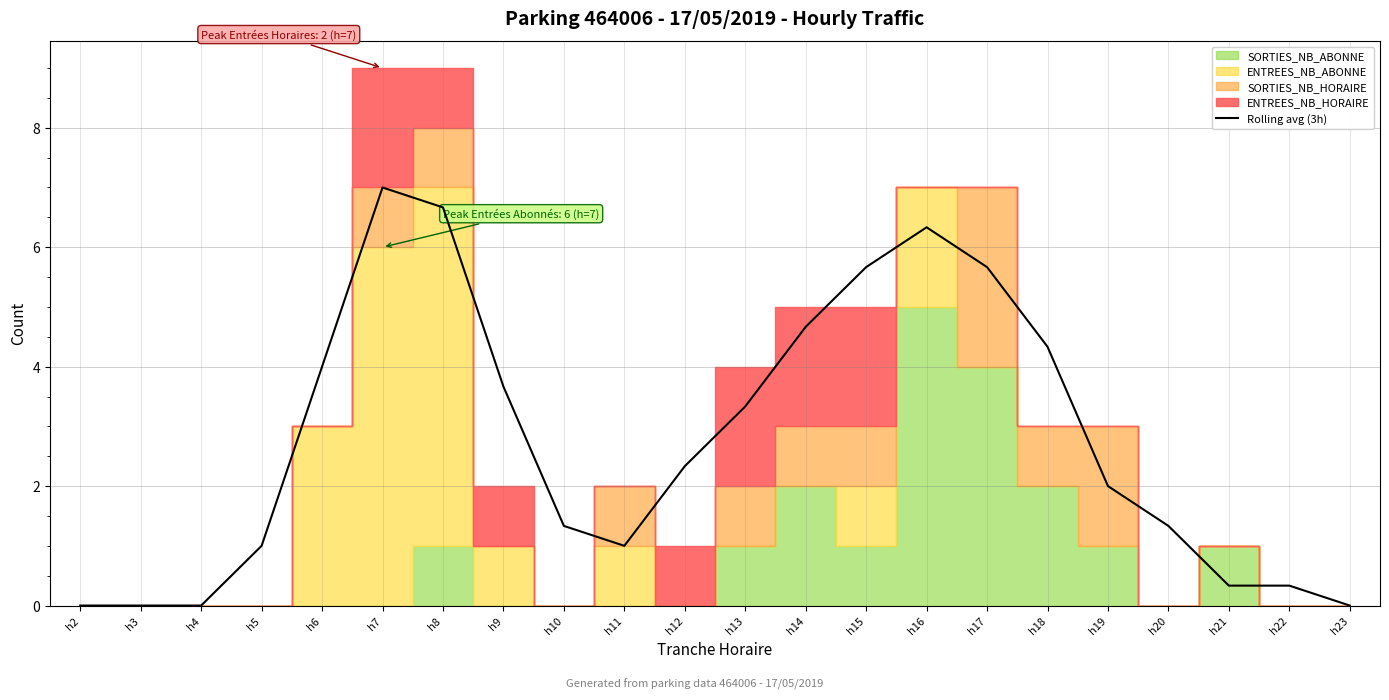

Where does the data first go above 2?

h6